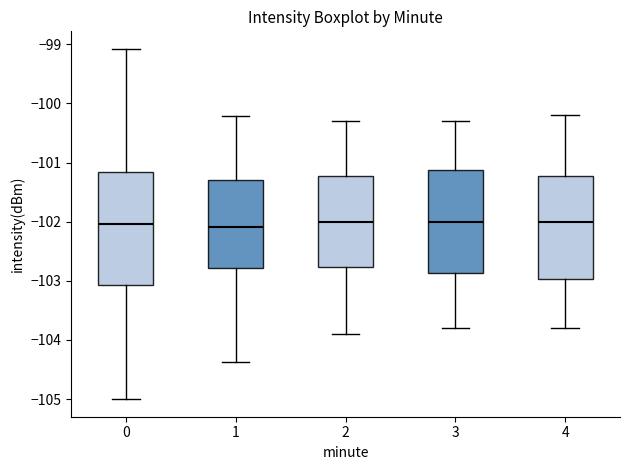

Where is the lower edge of the box at x = 4 on the y-axis? The values are not printed on the chart, so give them approximately, as read against the axis.

-103.0